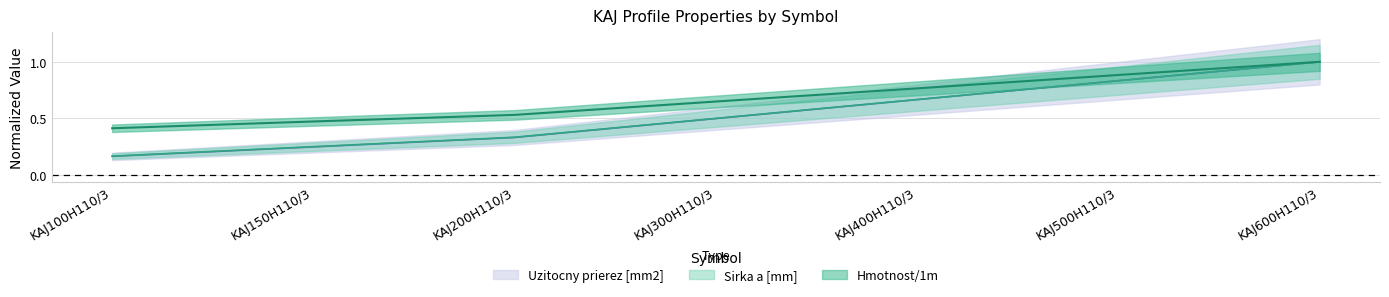

True or false: Hmotnost/1m and Sirka a [mm] cross at least once.

False